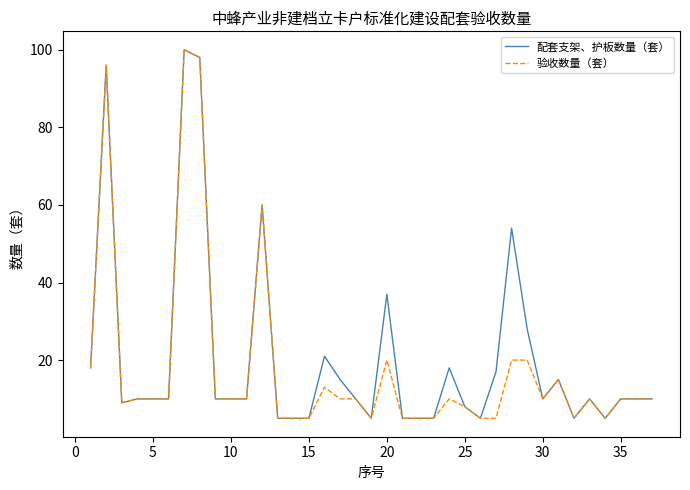

What is the minimum value for 验收数量（套）?

5